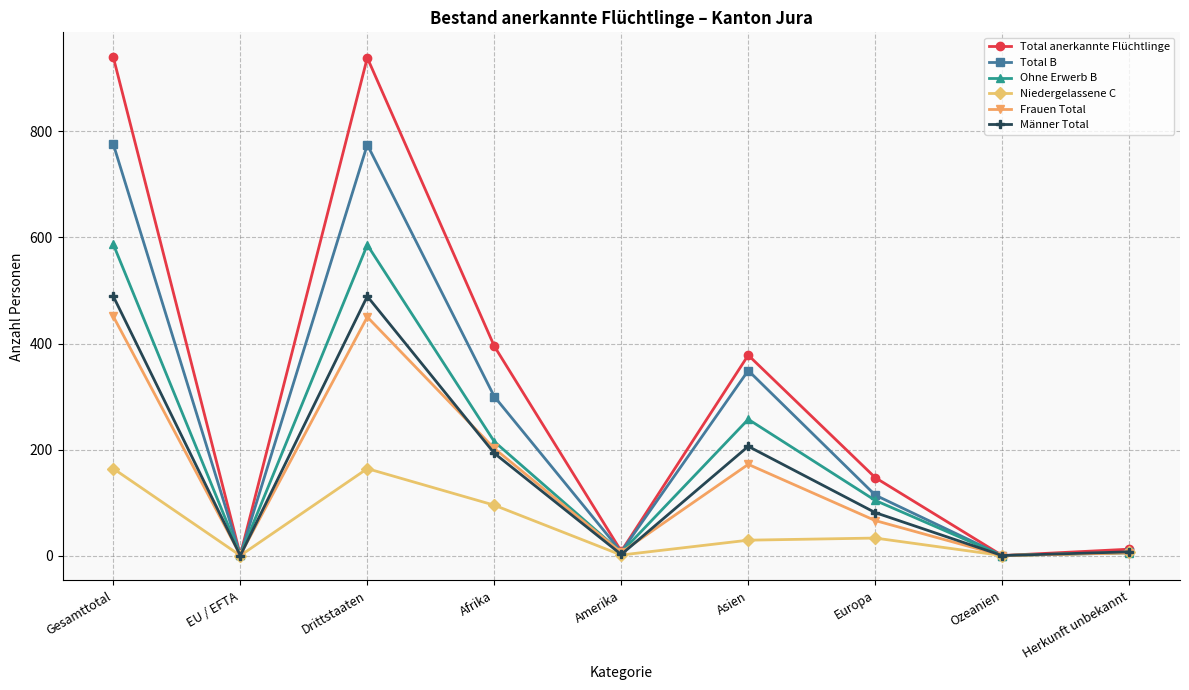

How many interior local peaks does the Männer Total series have?

2